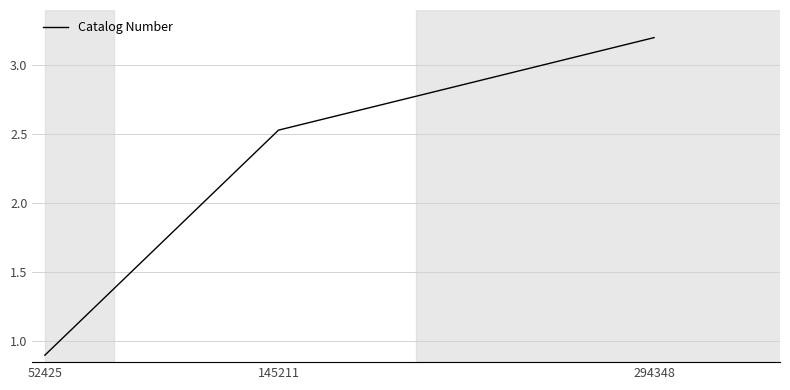

At which category does the chart reach its minimum across all series?

52425